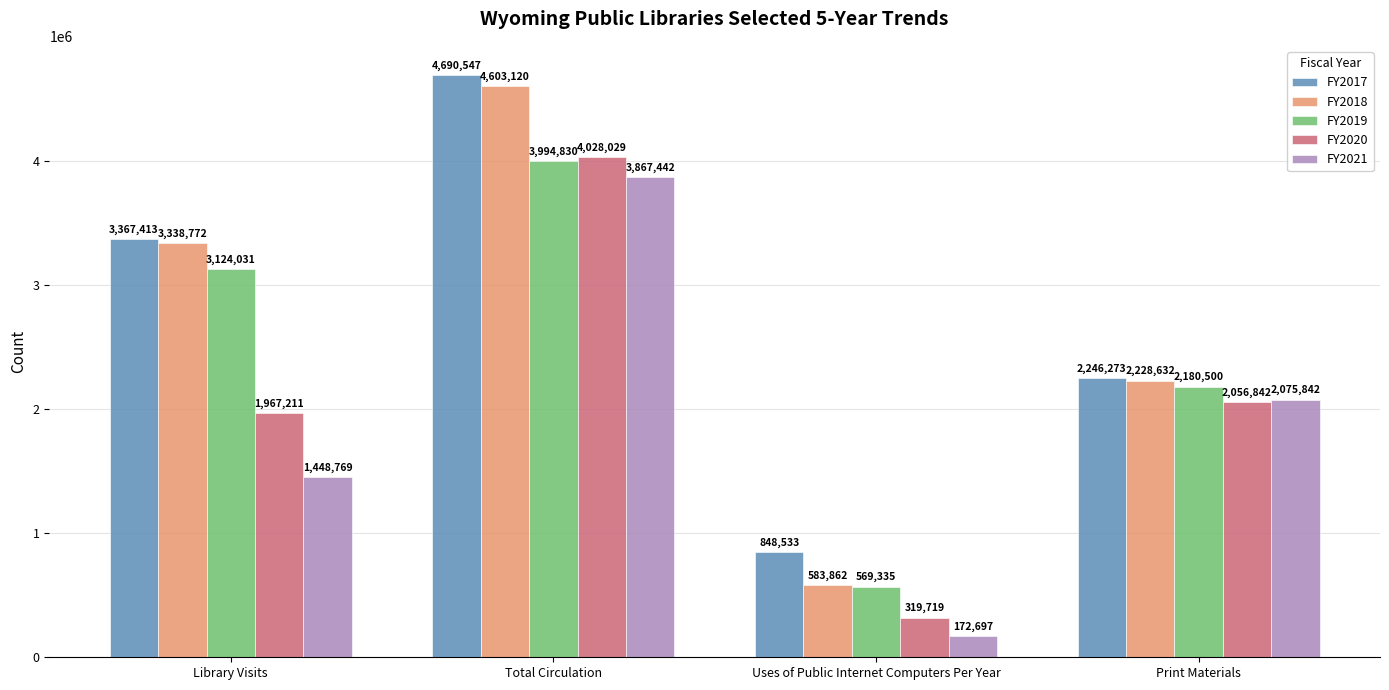

Count the number of data series in this chart.

5